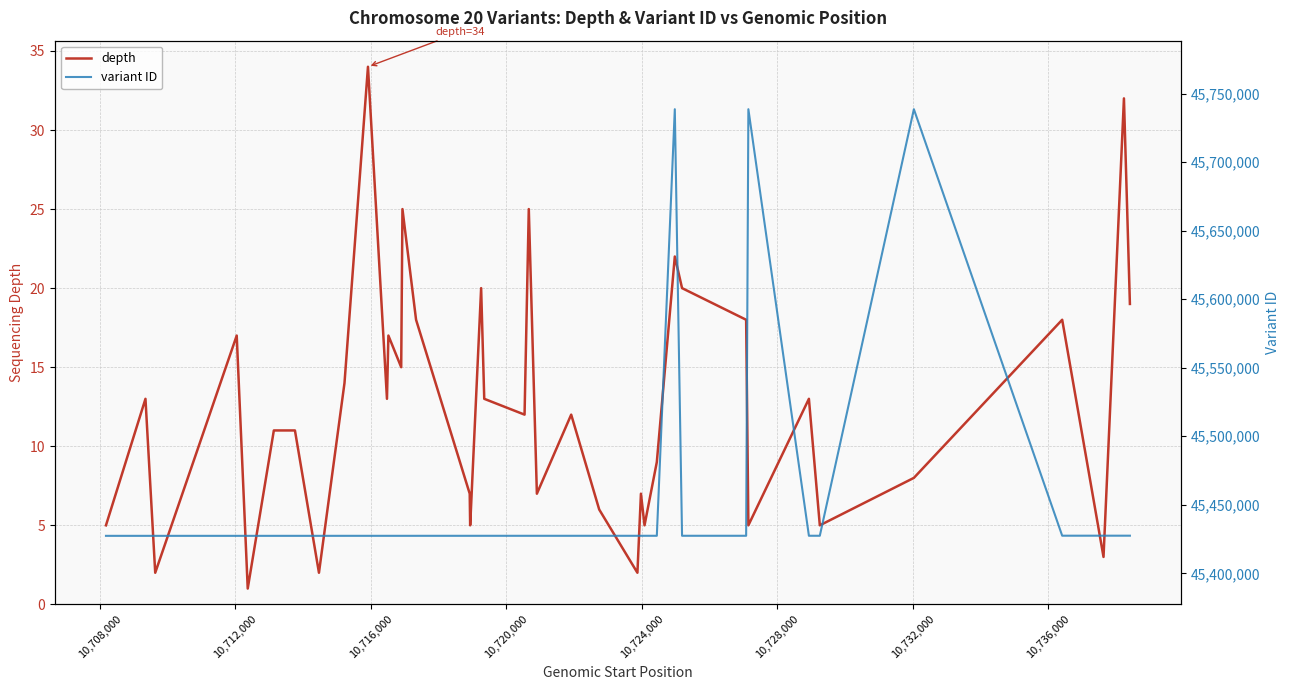

Is this an area chart (filled region under the line)?

No